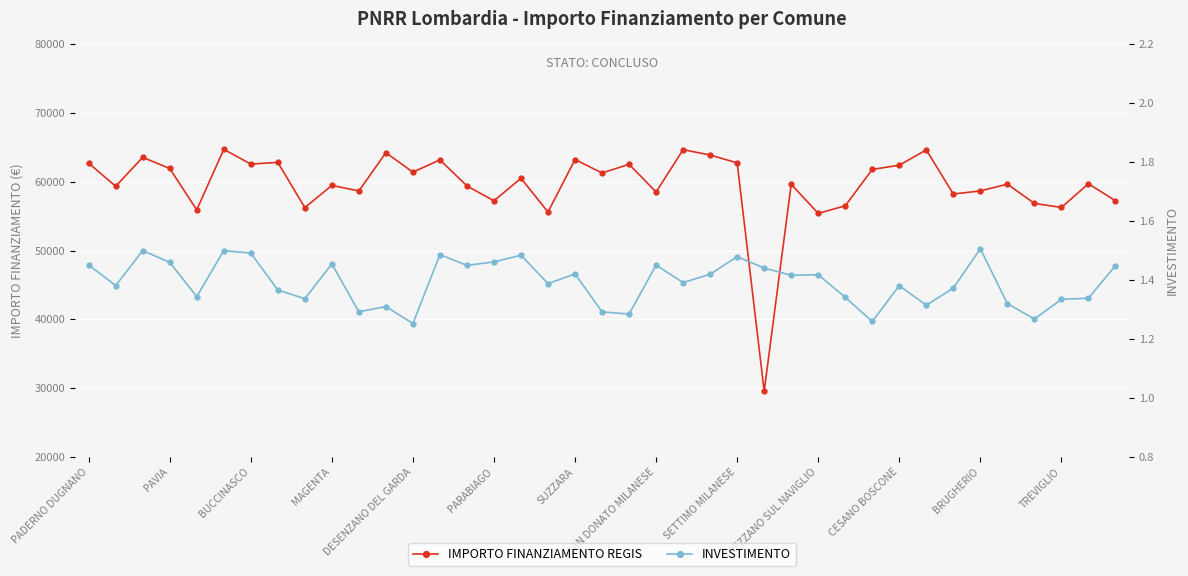

What is the sum of the INVESTIMENTO values at CESANO BOSCONE and PARABIAGO?

2.8